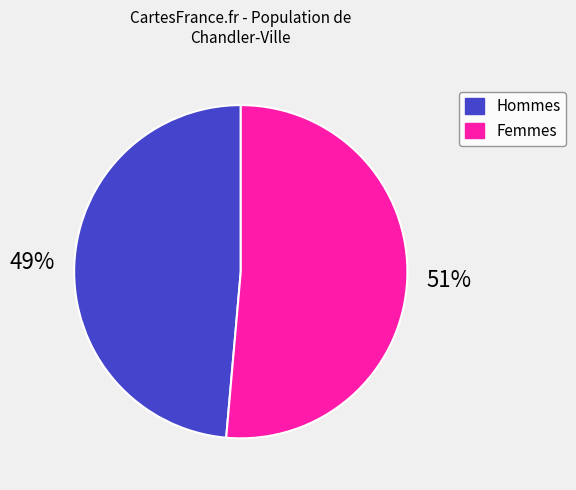

Is there any slice that represents more than half of the pie?

Yes